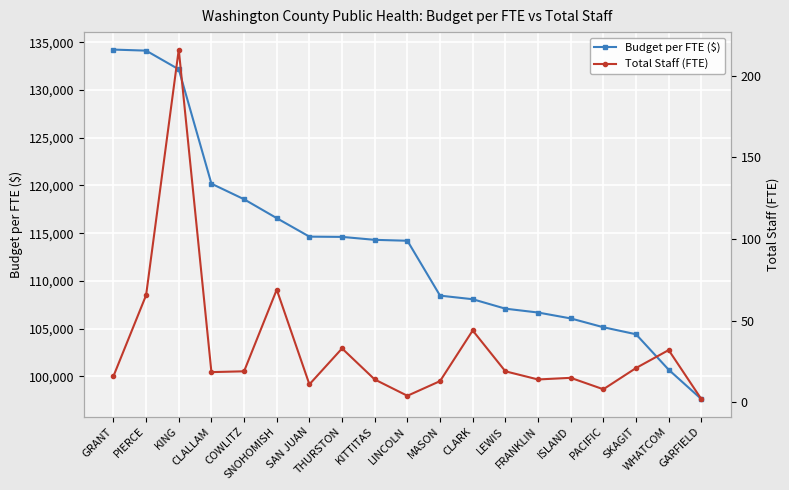

Reading right to left, list all the values displayed in this chart.

Budget per FTE ($): GARFIELD=97606.5	WHATCOM=100684.0	SKAGIT=104400.8	PACIFIC=105136.2	ISLAND=106061.7	FRANKLIN=106680.5	LEWIS=107084.0	CLARK=108074.4	MASON=108450.8	LINCOLN=114205.2	KITTITAS=114300.7	THURSTON=114608.9	SAN JUAN=114635.7	SNOHOMISH=116574.0	COWLITZ=118553.9	CLALLAM=120188.1	KING=132177.3	PIERCE=134138.2	GRANT=134247.8
Total Staff (FTE): GARFIELD=2.0	WHATCOM=32.0	SKAGIT=21.0	PACIFIC=8.0	ISLAND=15.0	FRANKLIN=14.0	LEWIS=19.0	CLARK=44.0	MASON=13.0	LINCOLN=4.0	KITTITAS=14.0	THURSTON=33.0	SAN JUAN=11.0	SNOHOMISH=69.0	COWLITZ=19.0	CLALLAM=18.5	KING=216.0	PIERCE=65.6	GRANT=16.0